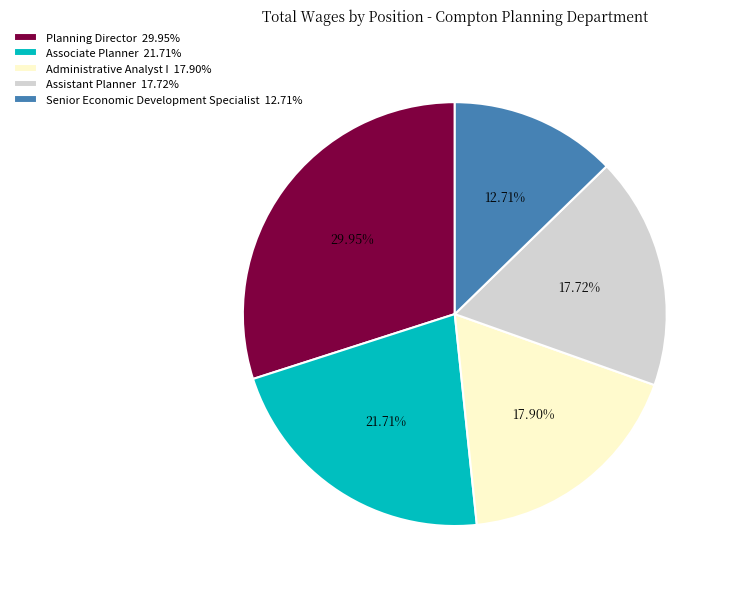

Is there a majority slice in this chart?

No